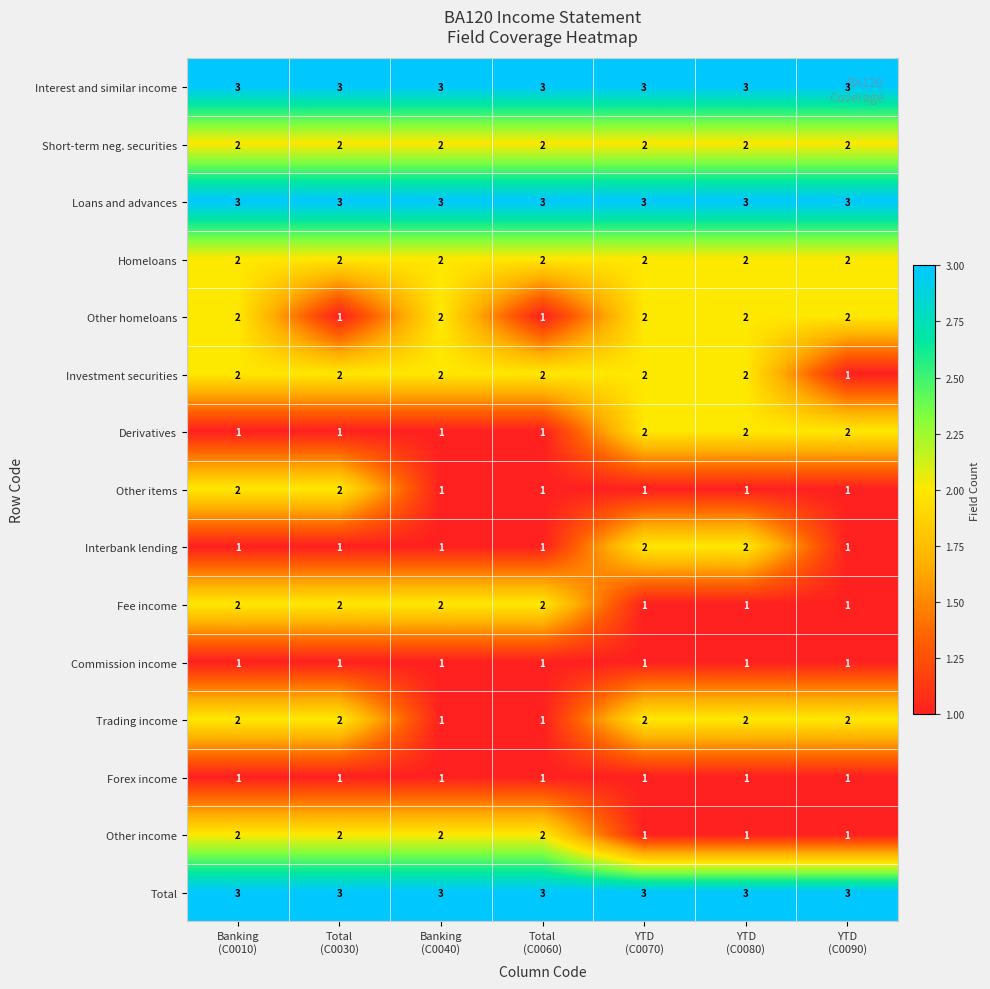

Count the number of categories in the chart.

7